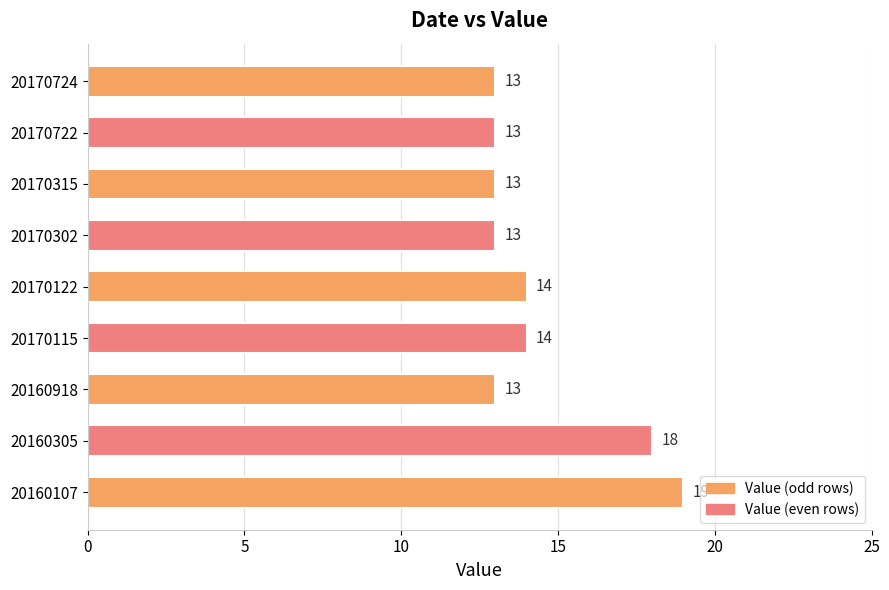

Between 20160305 and 20160107, which is larger?

20160107